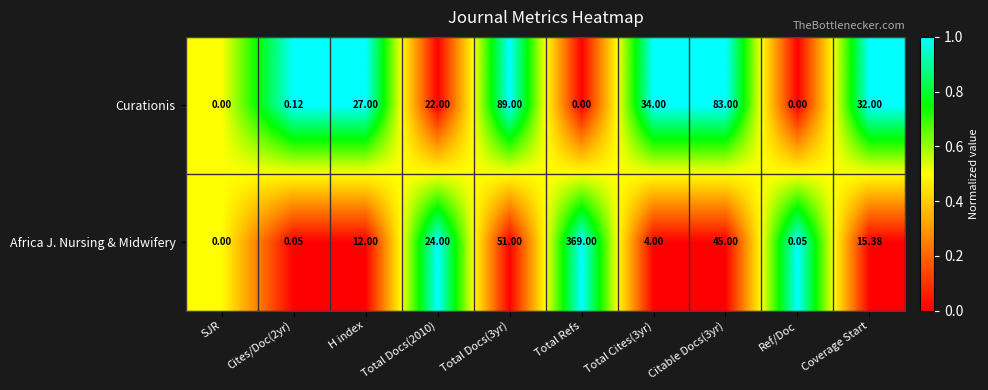

Which series has the largest range (max minus min)?

Africa J. Nursing & Midwifery